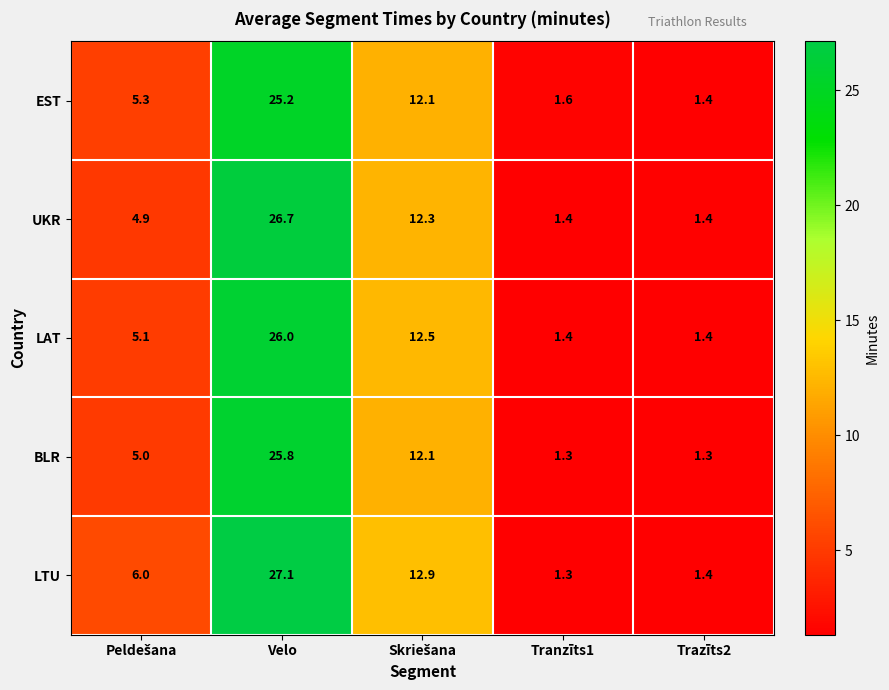

What is the highest value of the UKR series?

26.7